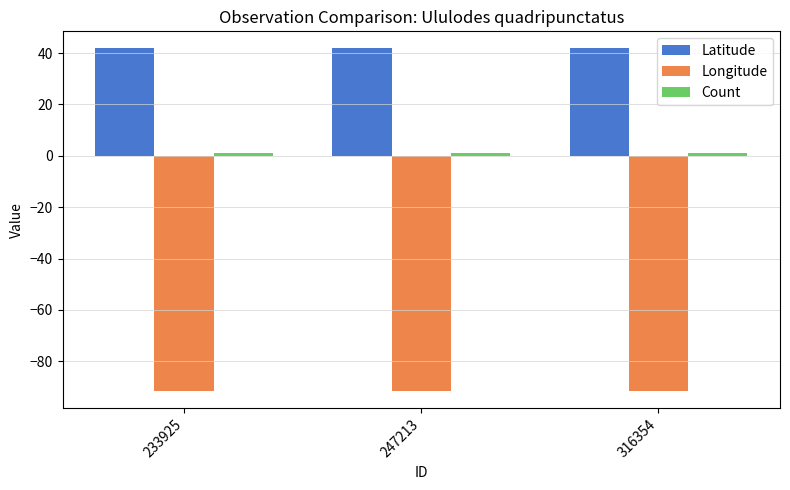

Which series has the largest total across all categories?

Latitude